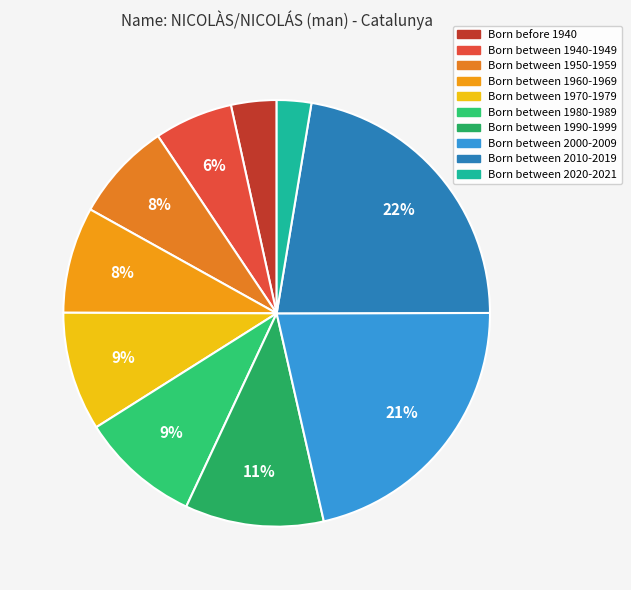

Is it true that Born between 1980-1989 is 3% of the pie?

False